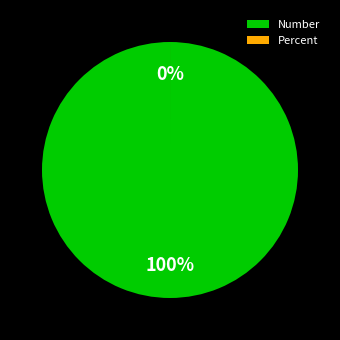

To the nearest percent, what percentage of the pie is Number?

100%